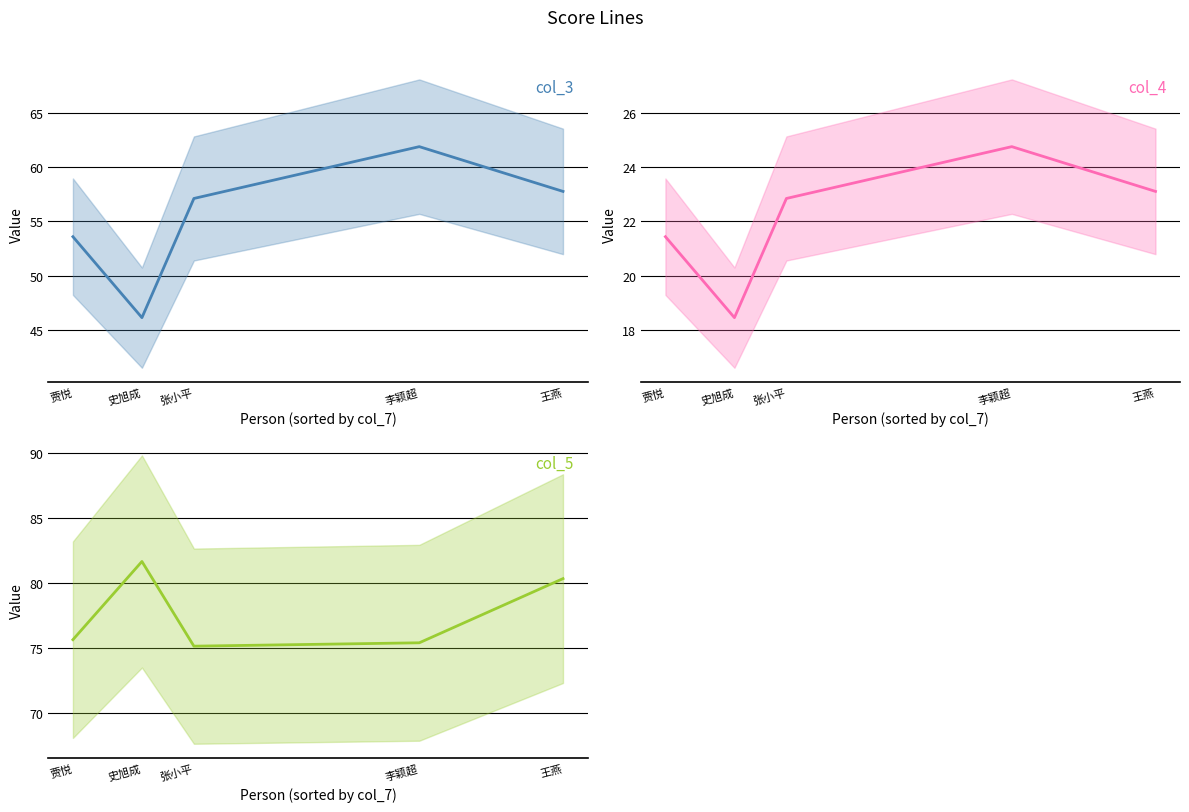

What is the minimum value shown in the chart?

18.5